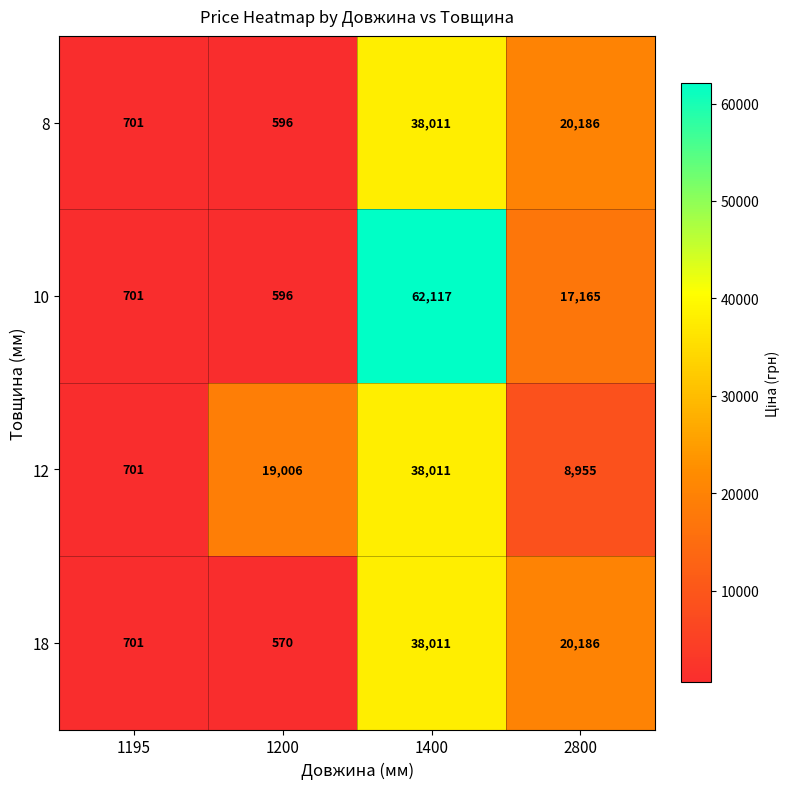

List the labels in order of 10 value, smallest first.

1200, 1195, 2800, 1400